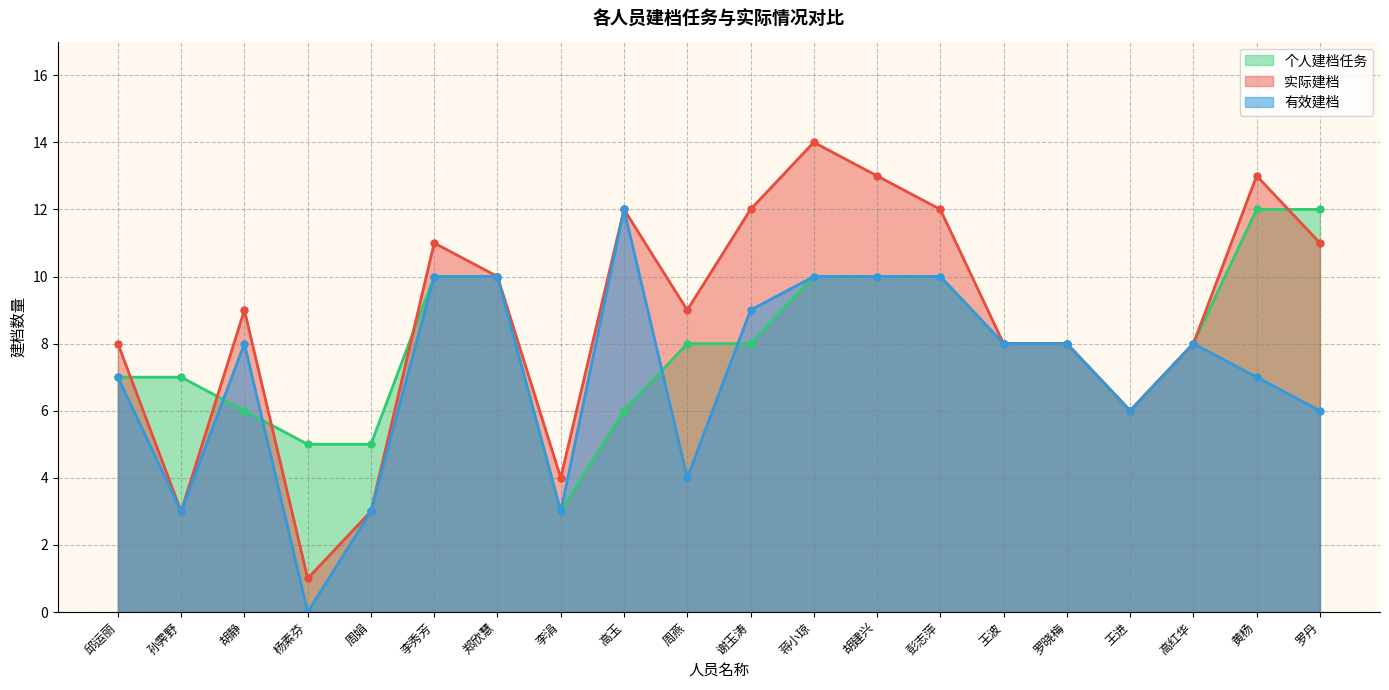

Between which two adjacent categories do 个人建档任务 and 有效建档 first intersect?

孙霁野 and 胡静